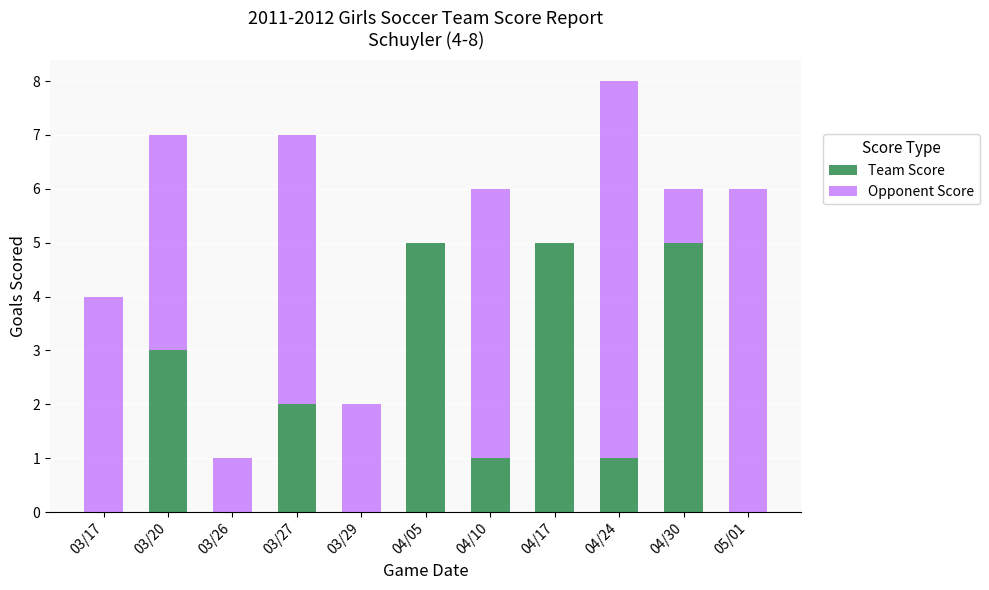

What are all the series names shown in the legend?

Team Score, Opponent Score